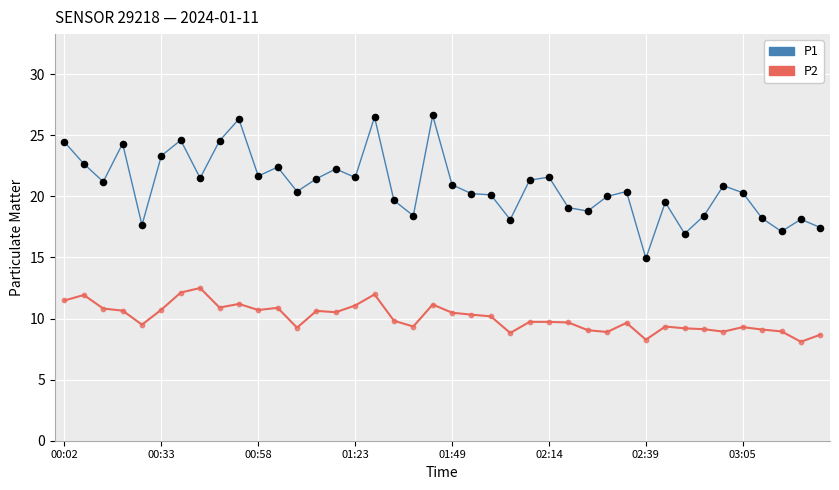

Which series has the largest total across all categories?

P1